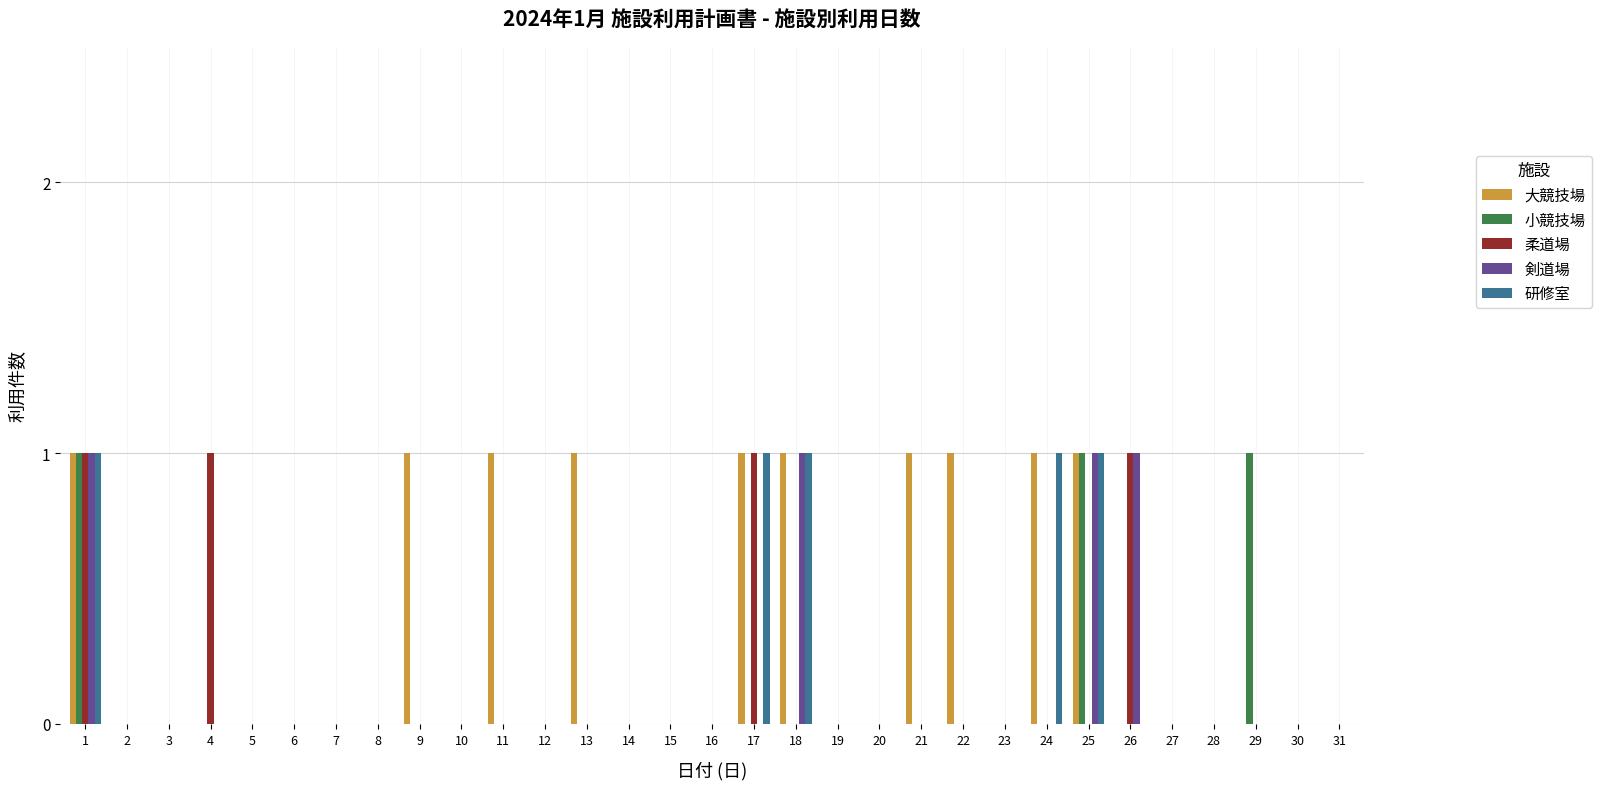

True or false: 小競技場 has a value of 1 at 13.

False